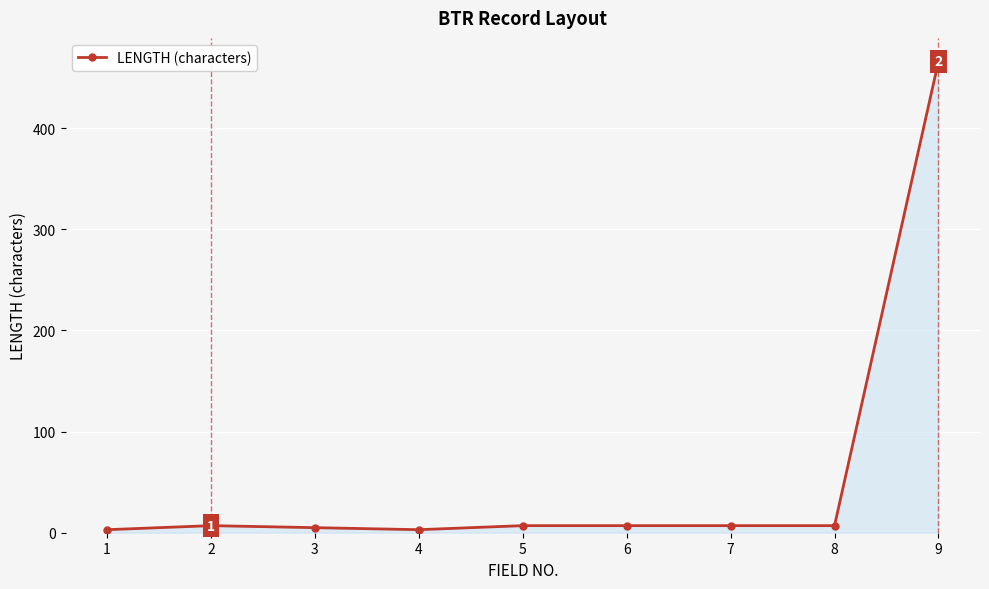

Is it true that the value at 9 is 466?

True